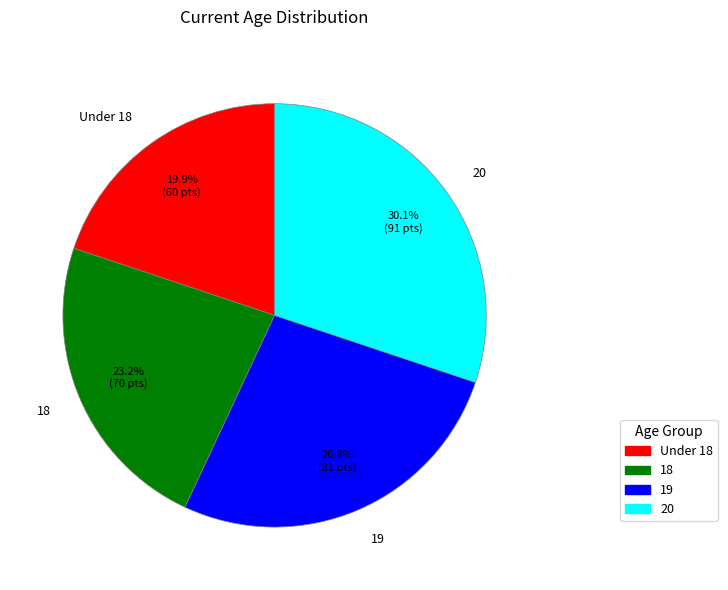

The Under 18 slice represents 20% of the pie. True or false?

True